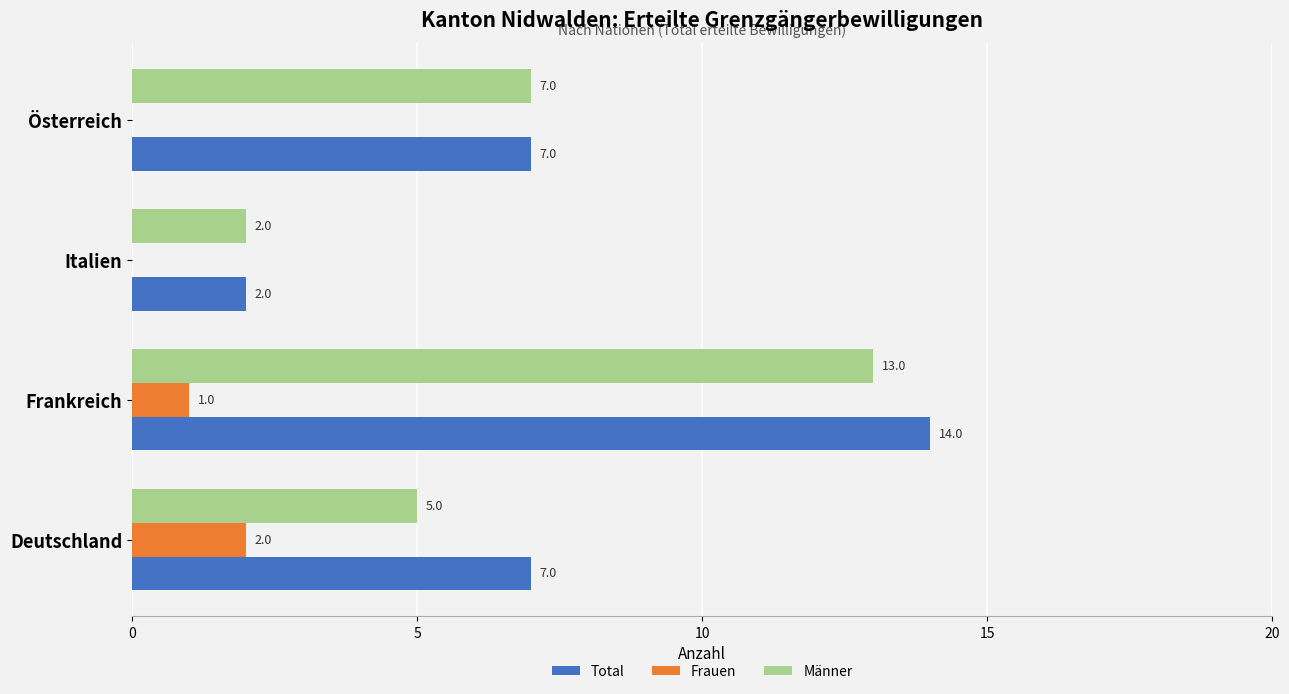

Count the number of categories in the chart.

4